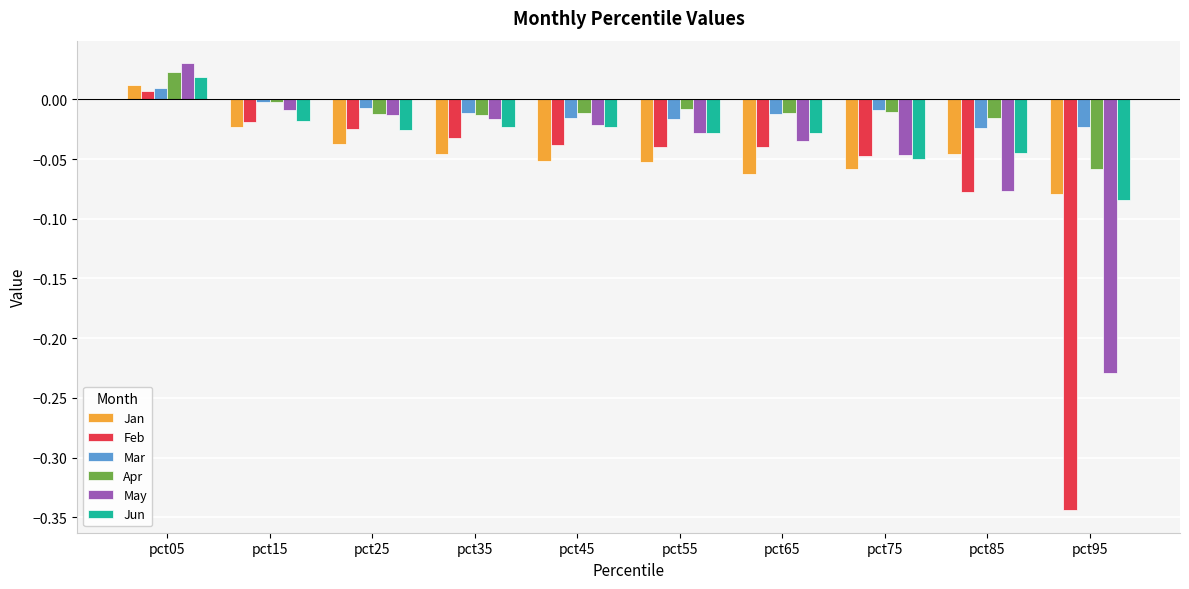

What is the sum of all Jan values?

-0.4